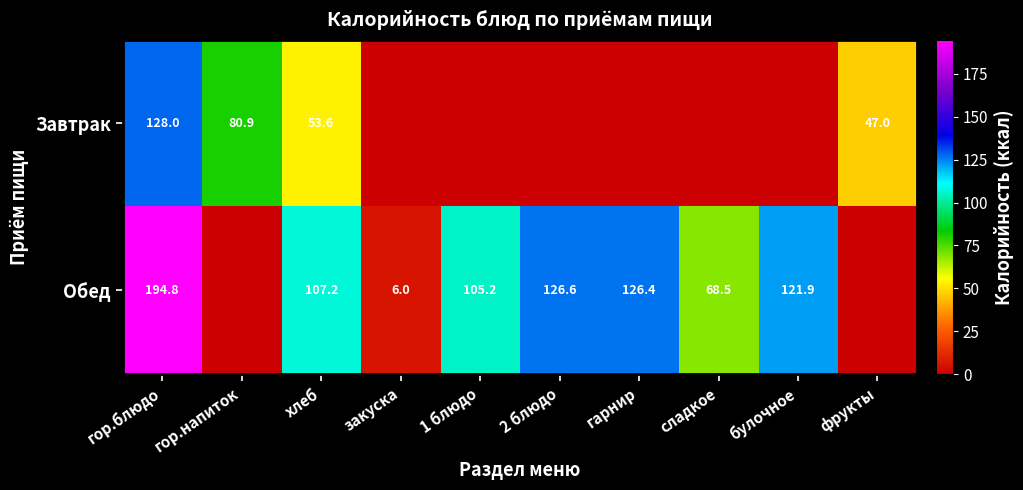

The Завтрак series shows 79.0 at фрукты. True or false?

False